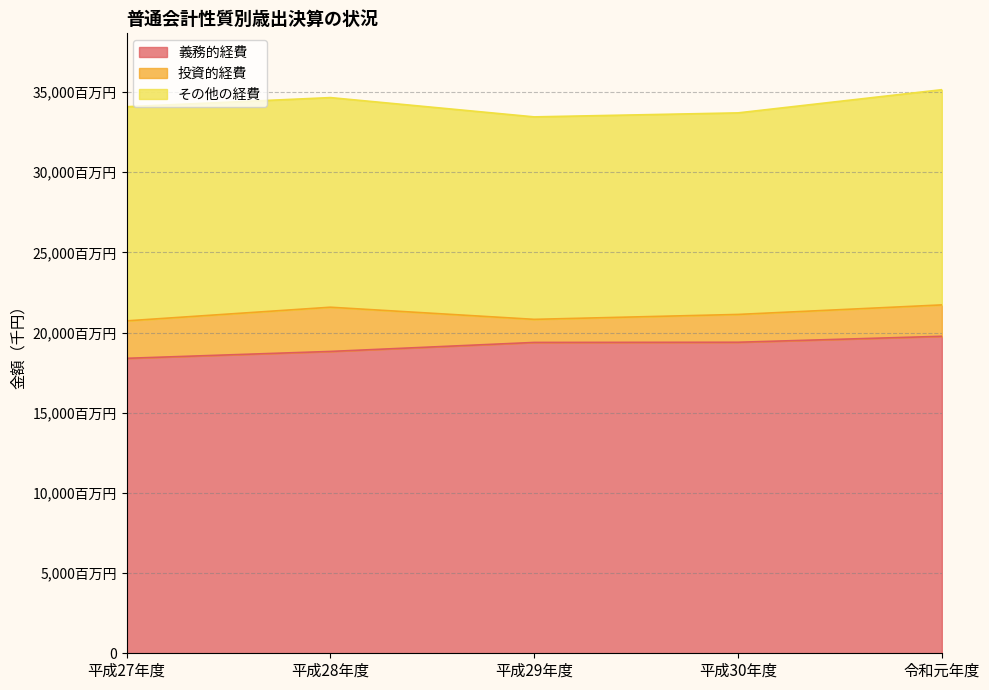

How many categories are shown in the chart?

5